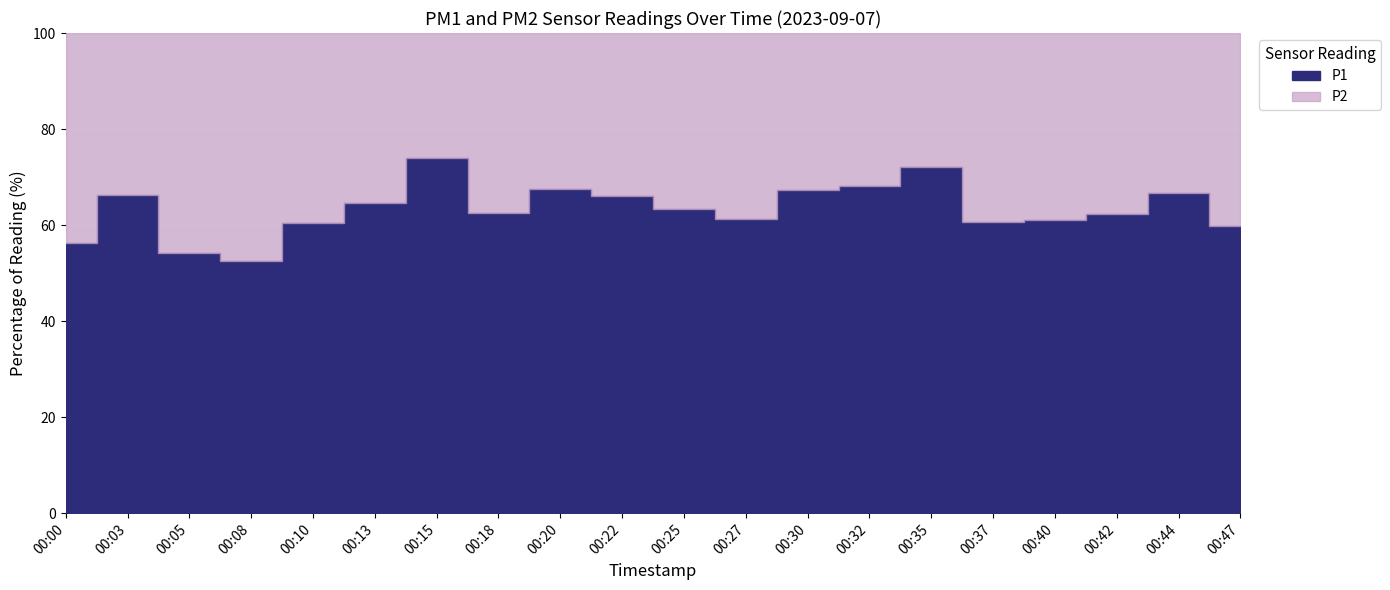

True or false: P1 and P2 intersect in this chart.

False